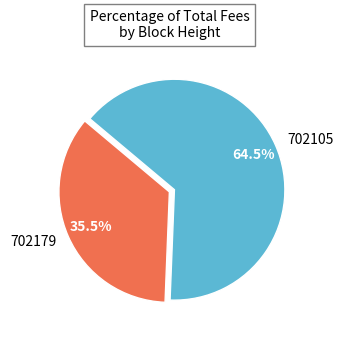

To the nearest percent, what is the difference between the largest and smallest slice percentages?

29%